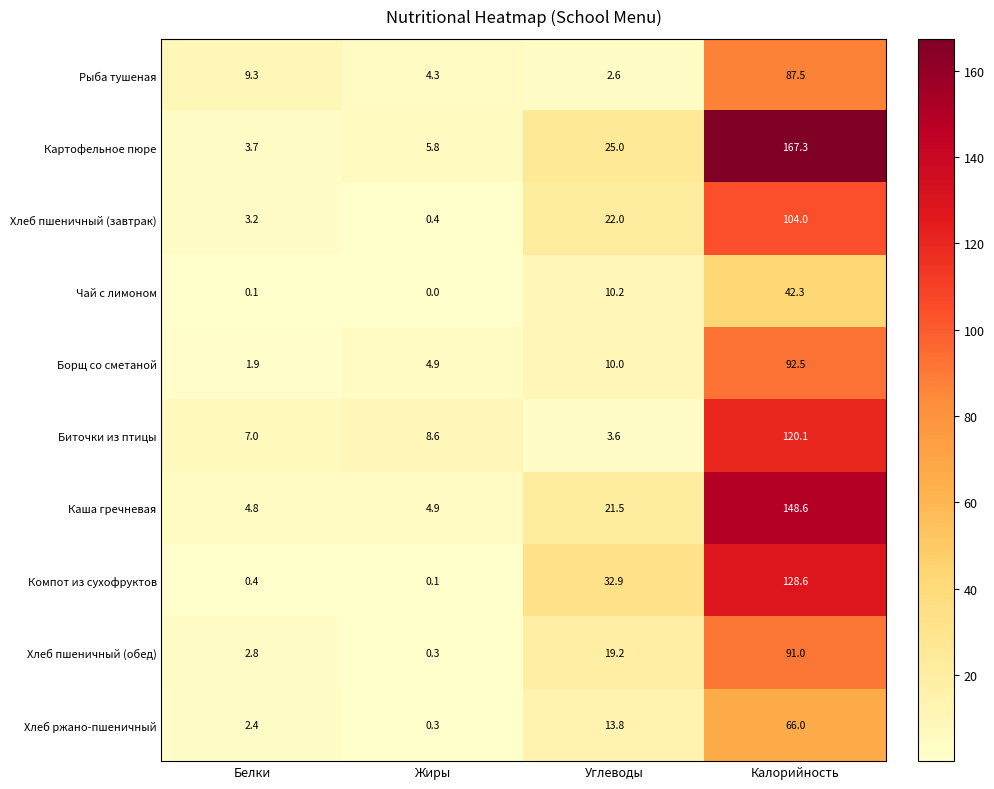

At how many categories does at least one series exceed 137?

1